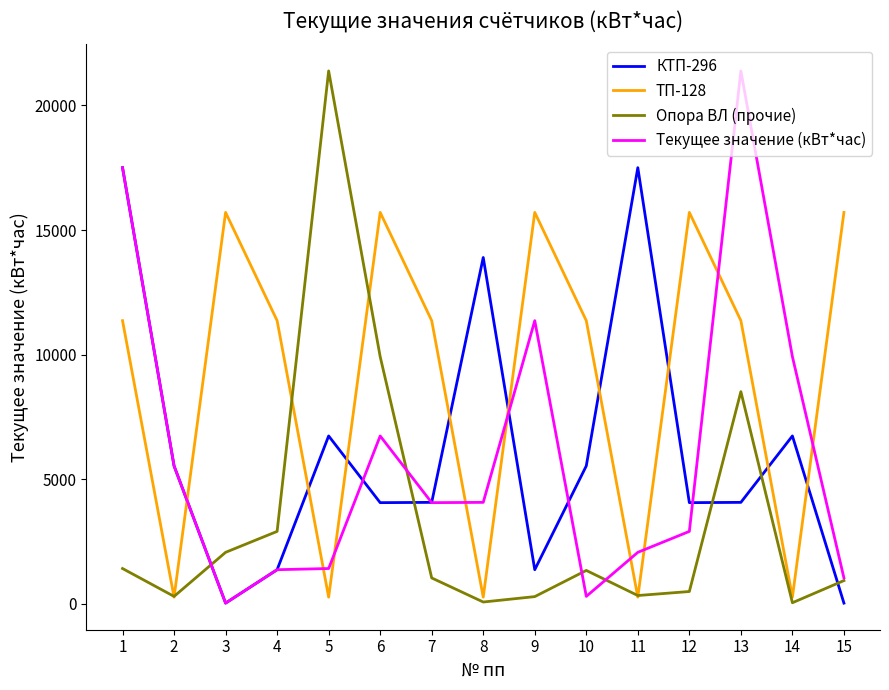

Which series ends up on top after the final intersection of КТП-296 and Опора ВЛ (прочие)?

Опора ВЛ (прочие)